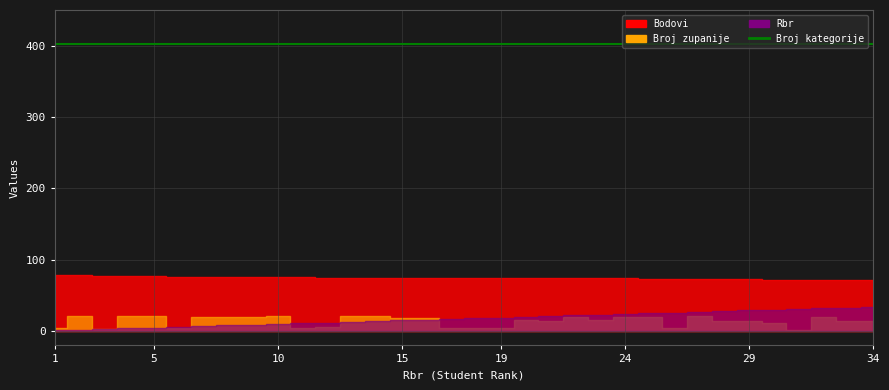

At which label is Broj zupanije closest to 11?

30